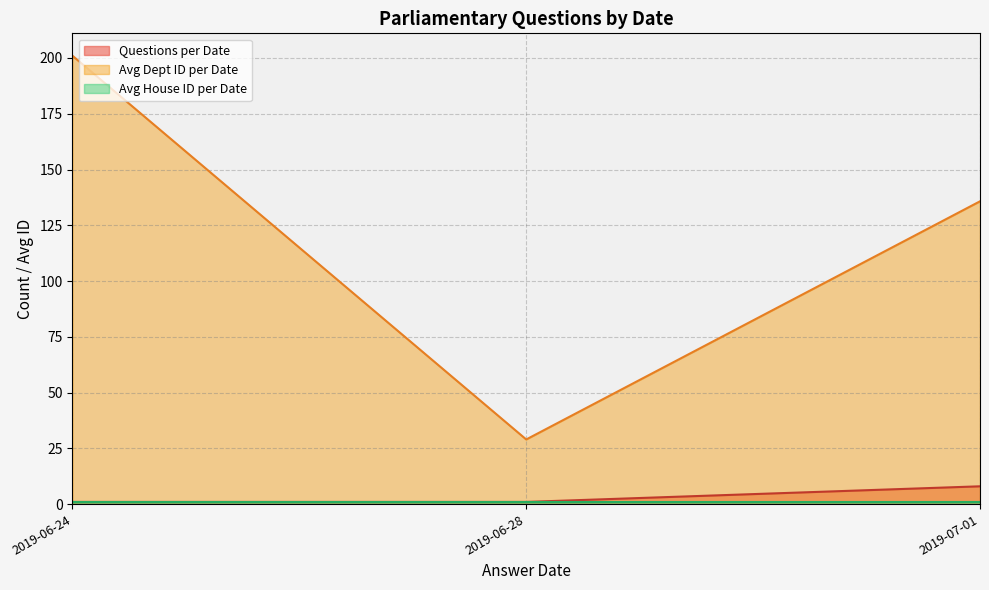

Which series has the widest spread of values?

Avg Dept ID per Date